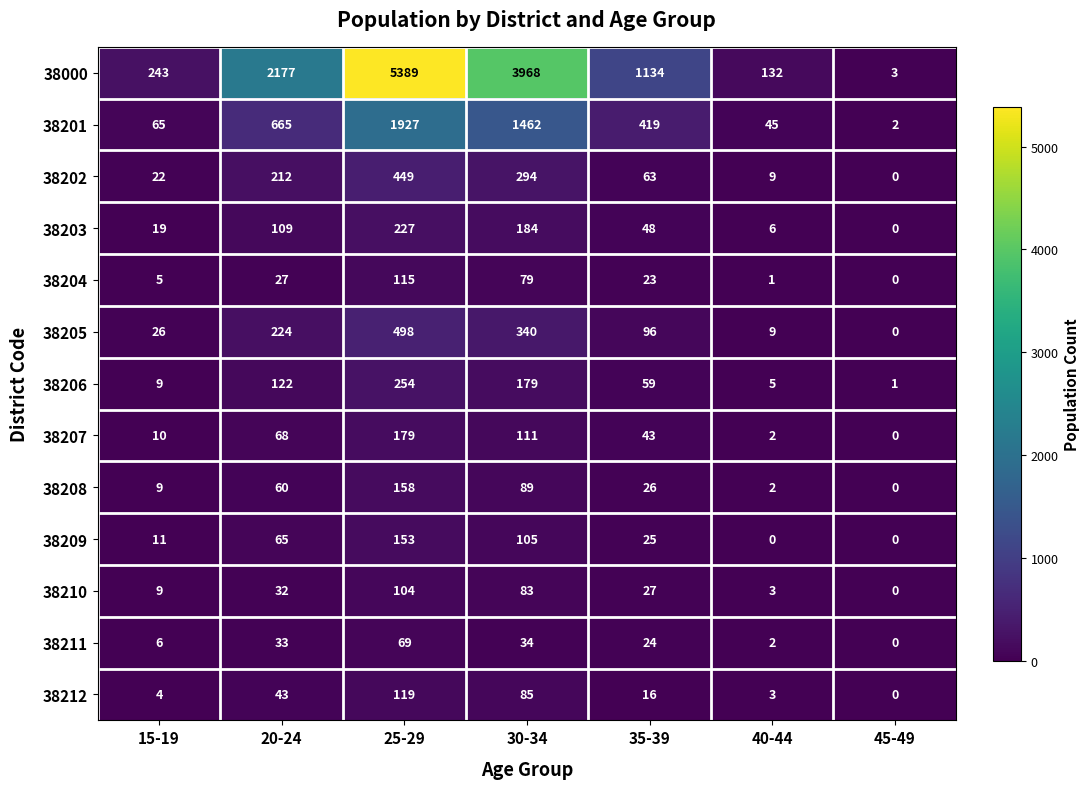

At 20-24, list the series in order from largest to smallest.

38000, 38201, 38205, 38202, 38206, 38203, 38207, 38209, 38208, 38212, 38211, 38210, 38204